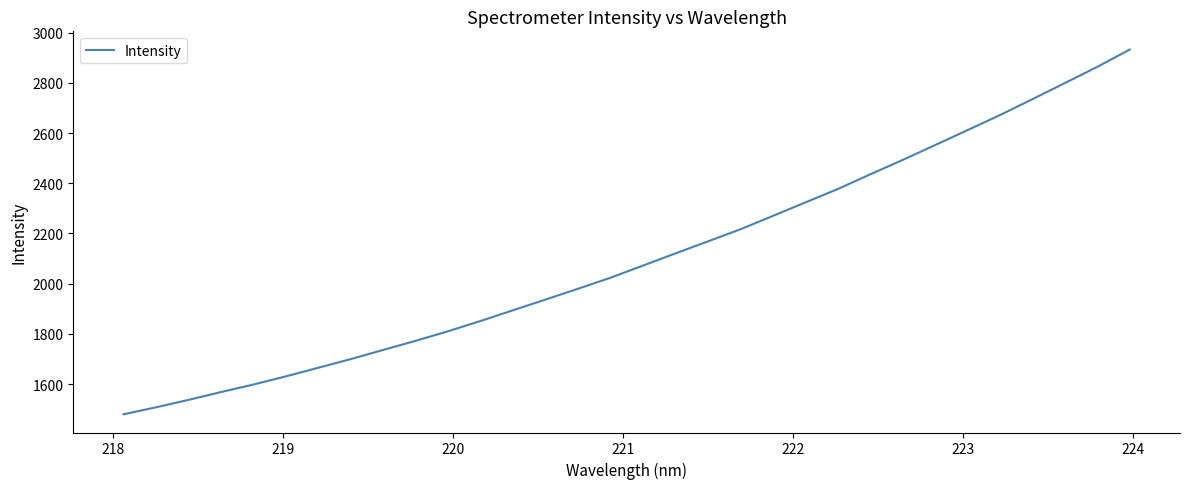

What is the difference between the maximum and minimum values?

1453.1